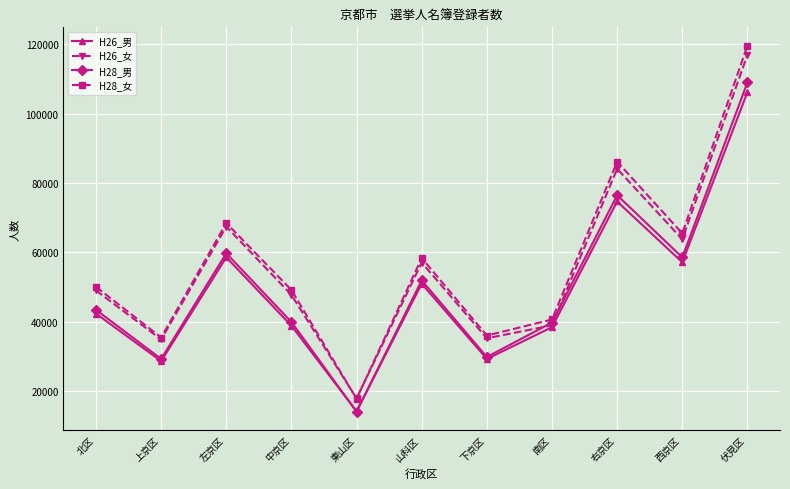

Is it true that H28_男 equals 20774 at 左京区?

False